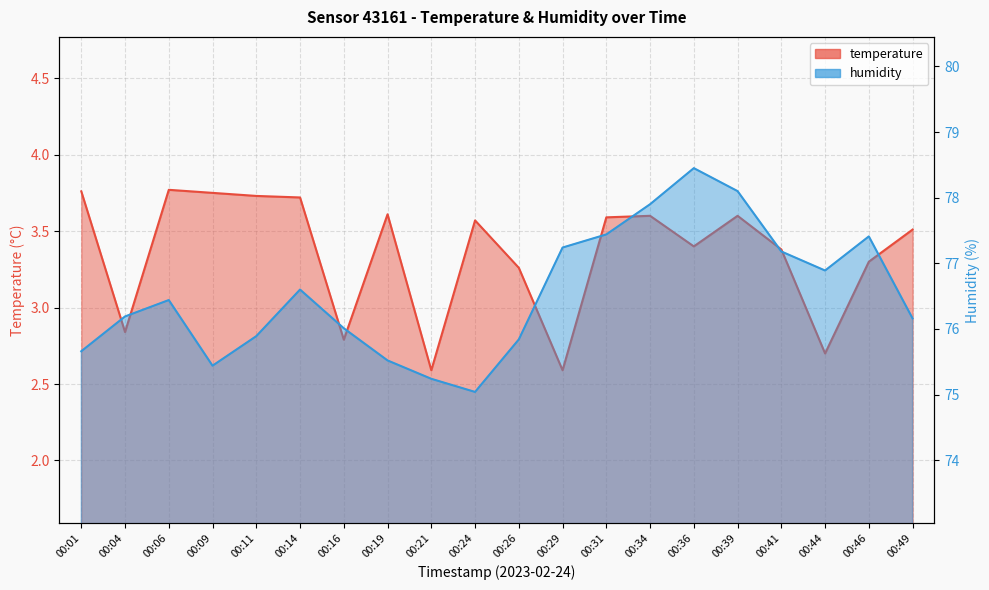

What is the difference between the second highest and second lowest values in the humidity series?

2.9